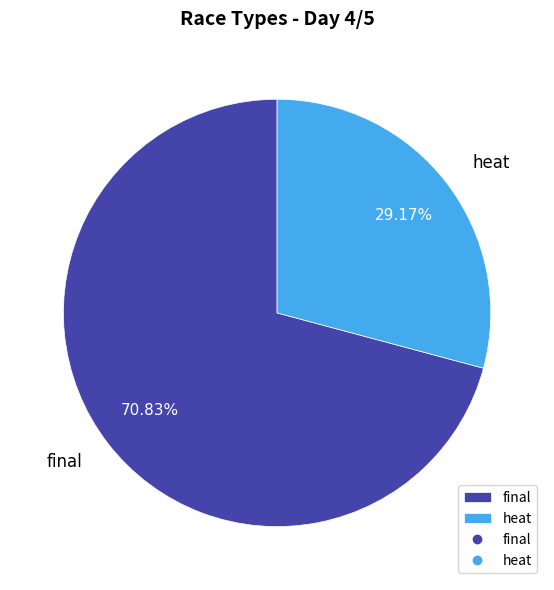

What is the total percentage of final and heat?

100.0%